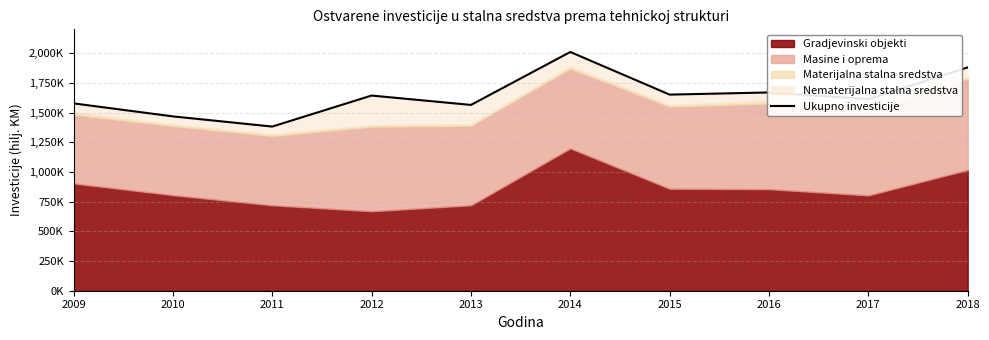

List the labels in order of value, smallest first.

2011, 2010, 2013, 2009, 2017, 2012, 2015, 2016, 2018, 2014